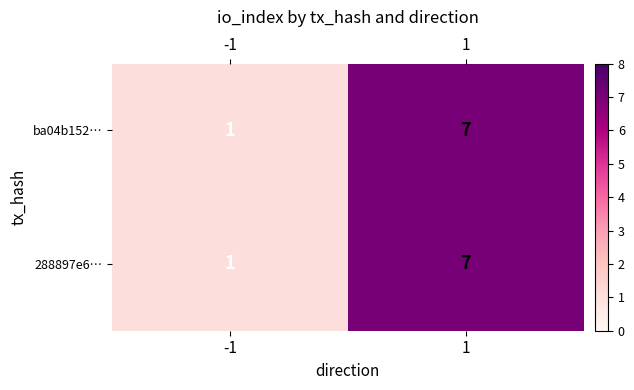

Rank the categories by ba04b152… value from lowest to highest.

-1, 1